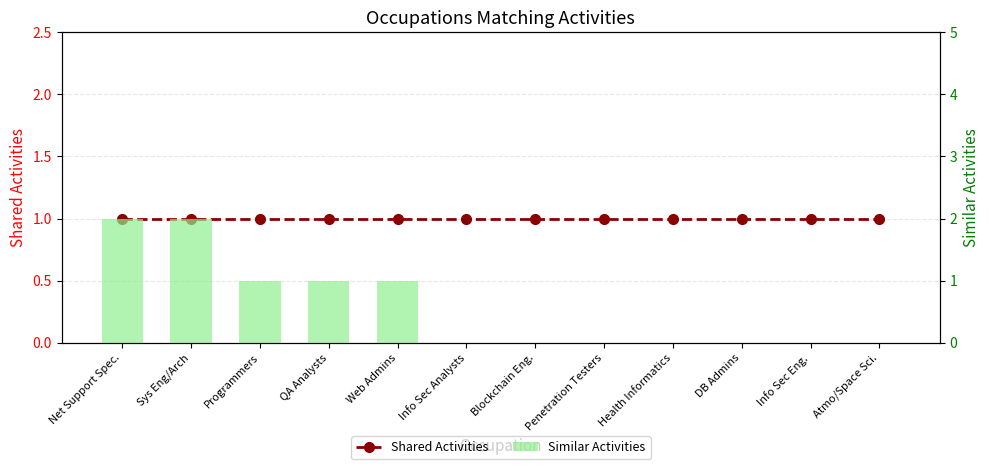

What is the approximate value of Shared Activities at Info Sec Analysts?

1